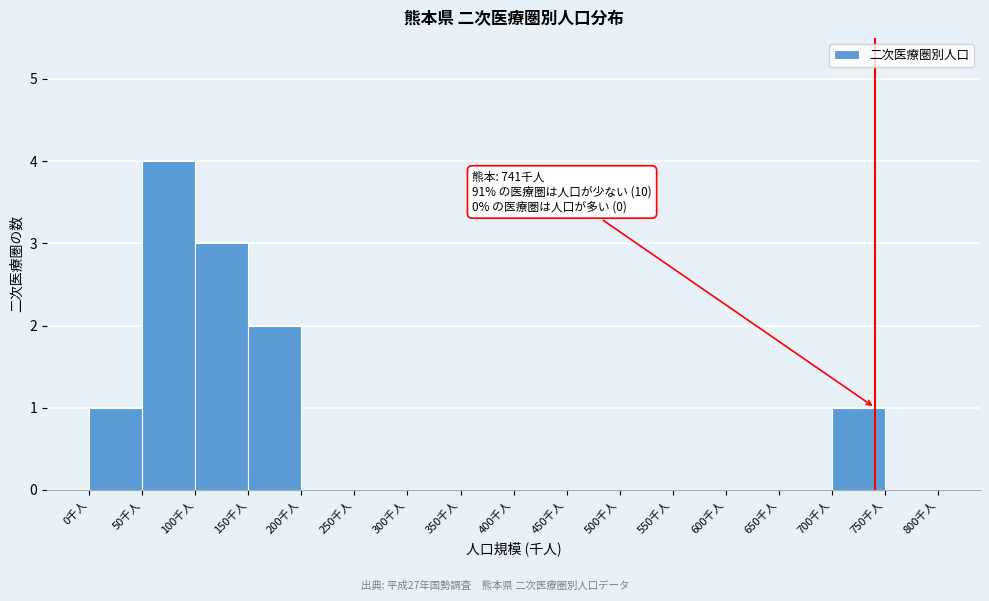

Which range on the x-axis has the tallest bar?

50 to 100